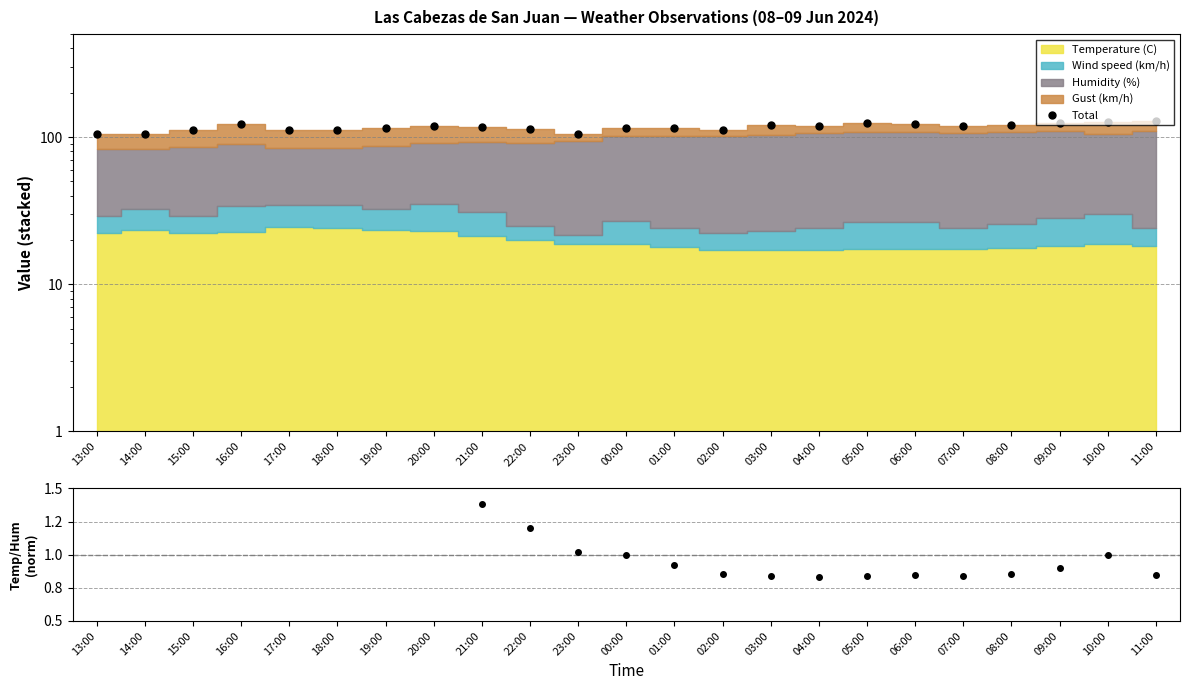

At which category is the sum across all series the highest?

11:00